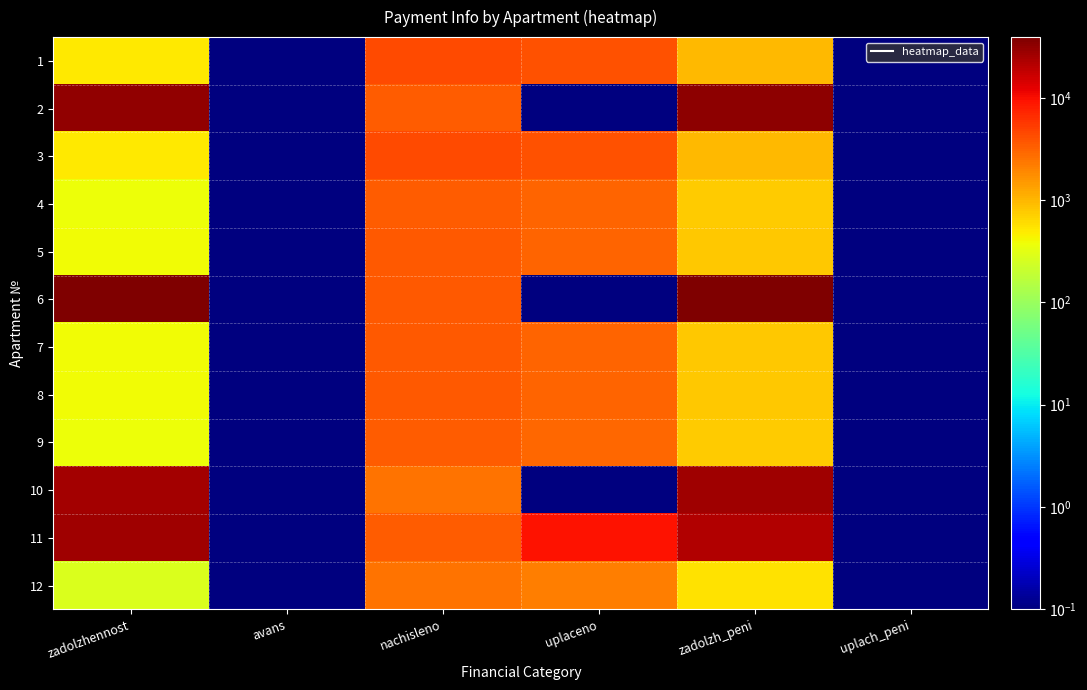

Reading left to right, extract all data points from this chart.

1: zadolzhennost=497.4	avans=0.1	nachisleno=4477.1	uplaceno=3960.4	zadolzh_peni=994.9	uplach_peni=0.1
2: zadolzhennost=31947.9	avans=0.1	nachisleno=3411.1	uplaceno=0.1	zadolzh_peni=33084.9	uplach_peni=0.1
3: zadolzhennost=495.5	avans=0.1	nachisleno=4459.2	uplaceno=3944.7	zadolzh_peni=990.9	uplach_peni=0.1
4: zadolzhennost=379.0	avans=0.1	nachisleno=3411.1	uplaceno=3017.5	zadolzh_peni=758.0	uplach_peni=0.1
5: zadolzhennost=391.8	avans=0.1	nachisleno=3526.6	uplaceno=3119.6	zadolzh_peni=783.7	uplach_peni=0.1
6: zadolzhennost=38010.1	avans=0.1	nachisleno=3633.1	uplaceno=0.1	zadolzh_peni=39221.2	uplach_peni=0.1
7: zadolzhennost=397.8	avans=0.1	nachisleno=3579.8	uplaceno=3166.8	zadolzh_peni=795.5	uplach_peni=0.1
8: zadolzhennost=397.8	avans=0.1	nachisleno=3579.8	uplaceno=3166.8	zadolzh_peni=795.5	uplach_peni=0.1
9: zadolzhennost=377.0	avans=0.1	nachisleno=3393.3	uplaceno=3001.7	zadolzh_peni=754.1	uplach_peni=0.1
10: zadolzhennost=26021.5	avans=0.1	nachisleno=2487.2	uplaceno=0.1	zadolzh_peni=26850.6	uplach_peni=0.1
11: zadolzhennost=27014.3	avans=0.1	nachisleno=3384.4	uplaceno=9500.0	zadolzh_peni=22142.5	uplach_peni=0.1
12: zadolzhennost=274.4	avans=0.1	nachisleno=2469.5	uplaceno=2184.6	zadolzh_peni=548.8	uplach_peni=0.1